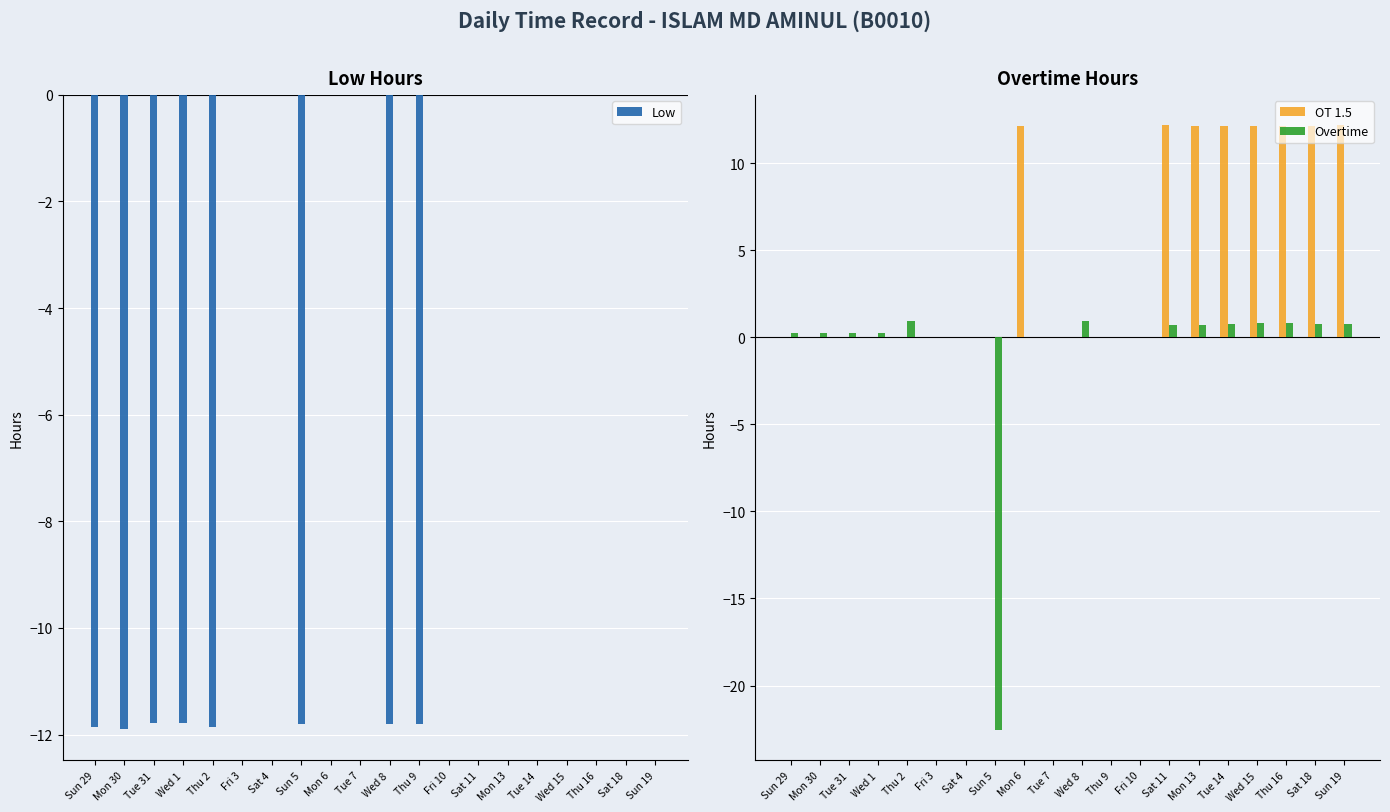

At which category does the chart reach its minimum across all series?

Sun 5